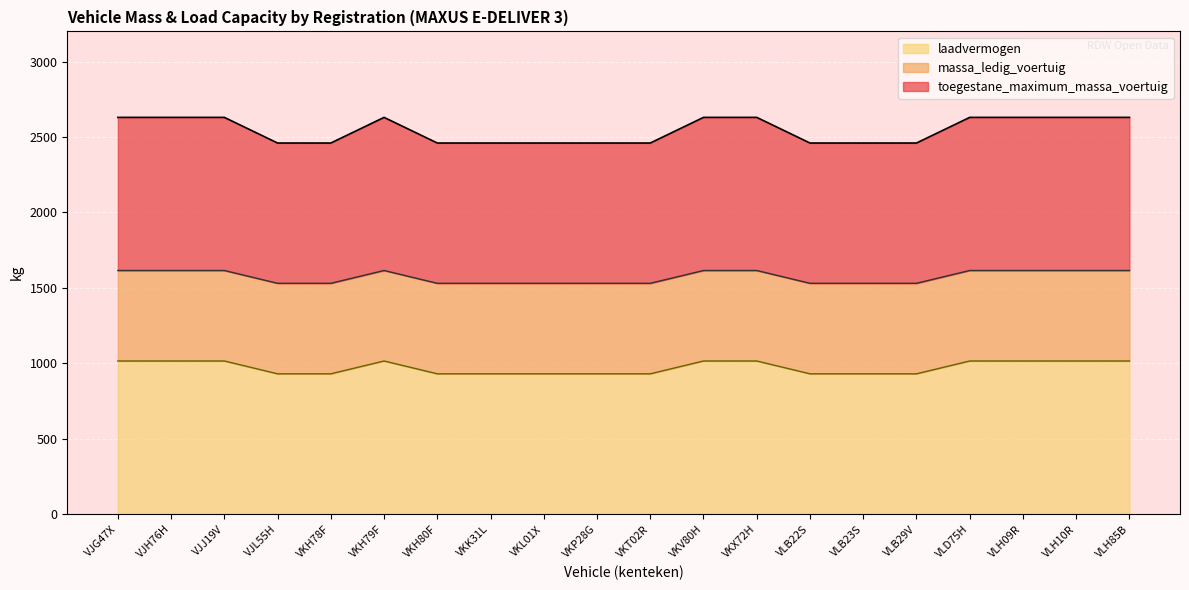

What are all the series names shown in the legend?

toegestane_maximum_massa_voertuig, massa_ledig_voertuig, laadvermogen